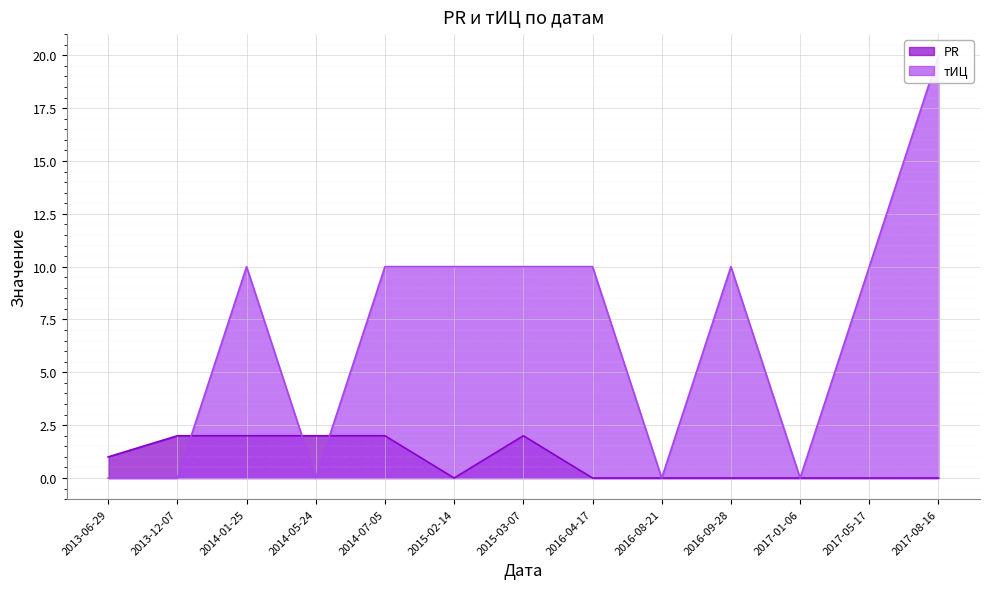

The PR series shows 0 at 2017-05-17. True or false?

True